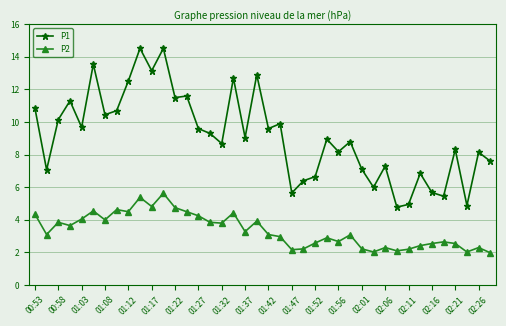

List the series in order of their overall mean, highest first.

P1, P2